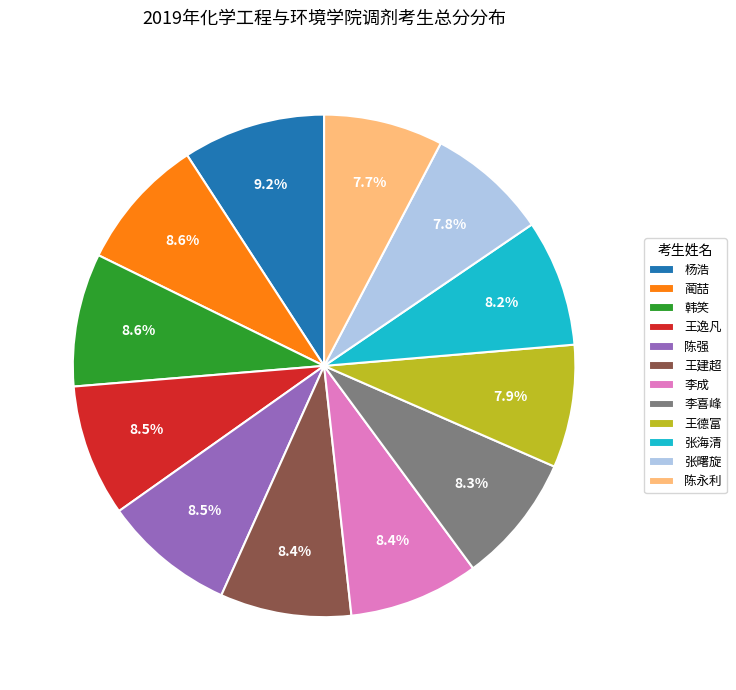

Which slice is the largest?

杨浩